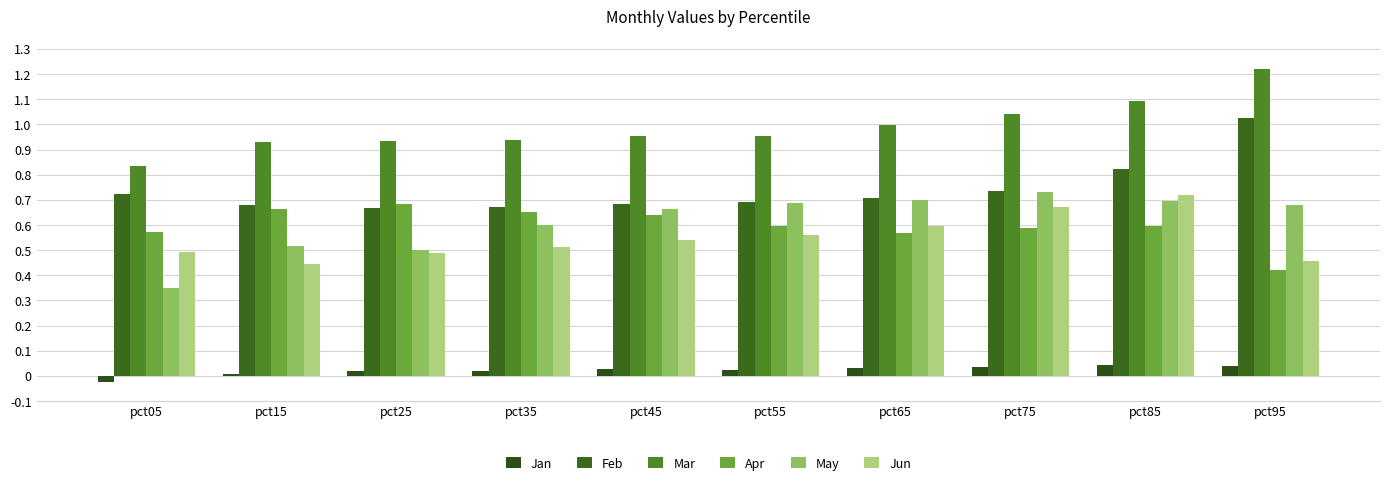

What is the difference between the highest and lowest values at pct45?

0.9